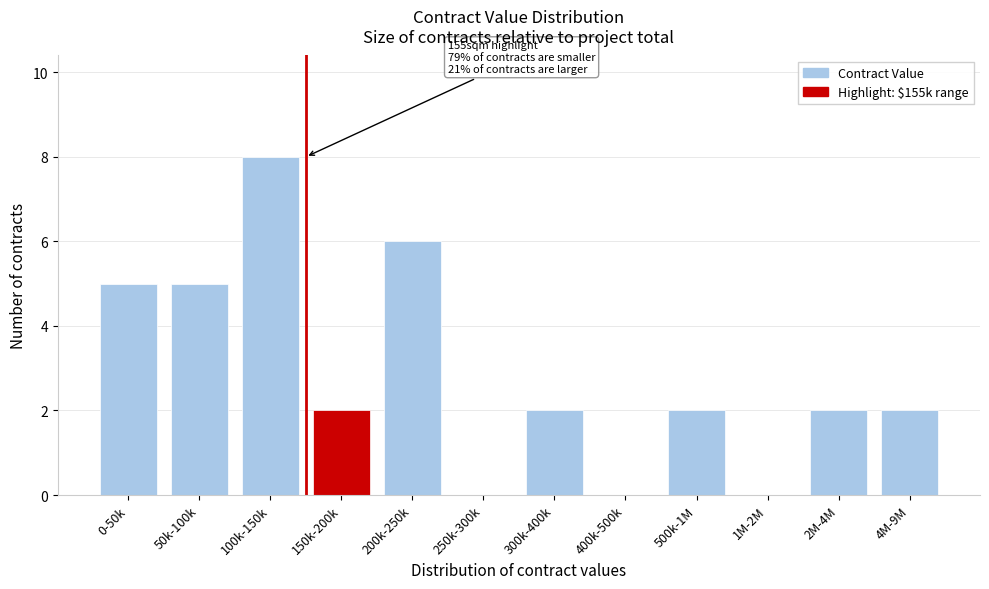

Reading left to right, transcribe all the data shown in this chart.

0-50k=5	50k-100k=5	100k-150k=8	150k-200k=2	200k-250k=6	250k-300k=0	300k-400k=2	400k-500k=0	500k-1M=2	1M-2M=0	2M-4M=2	4M-9M=2